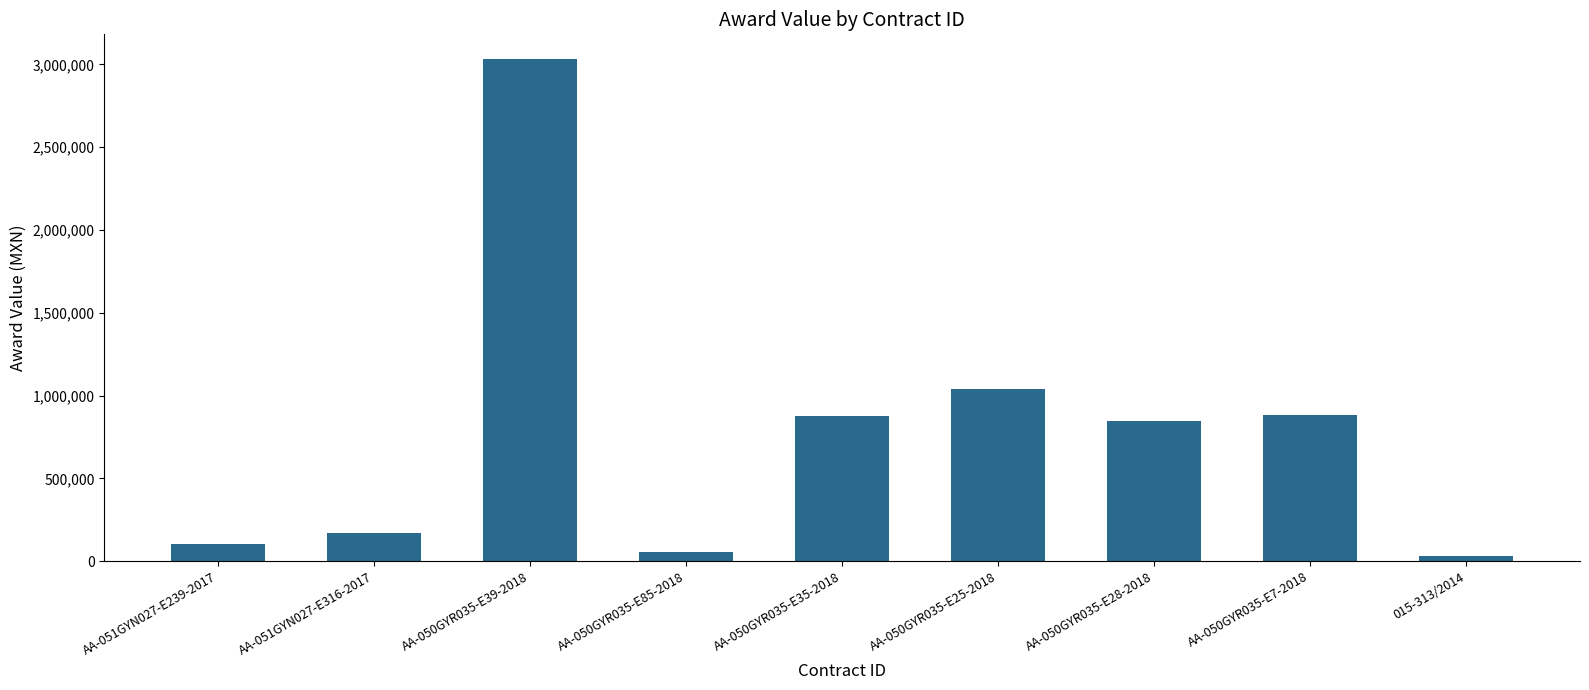

What is the value of the 5th bar from the left?

876000.0